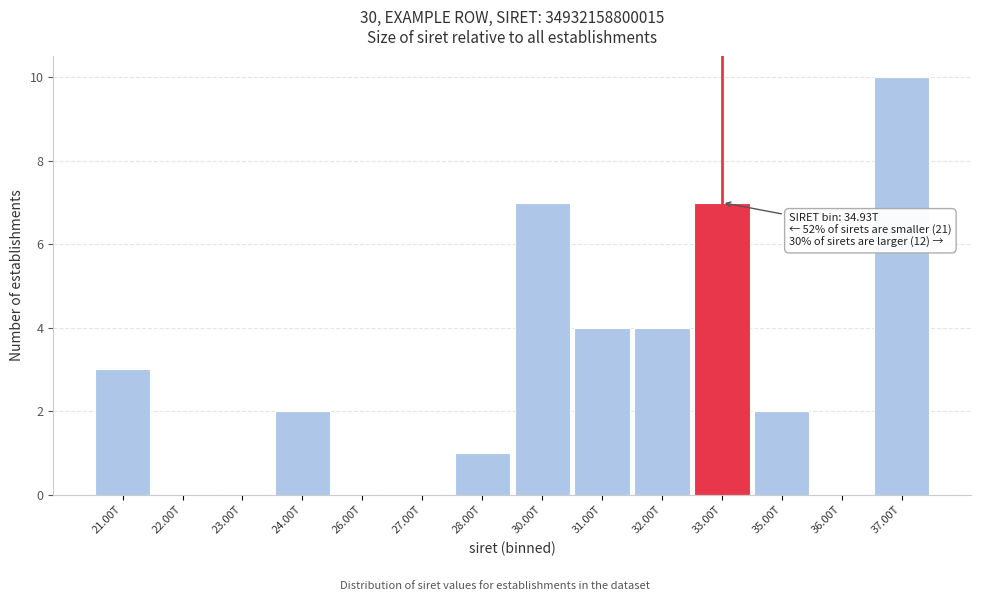

What is the maximum value shown in the chart?

10